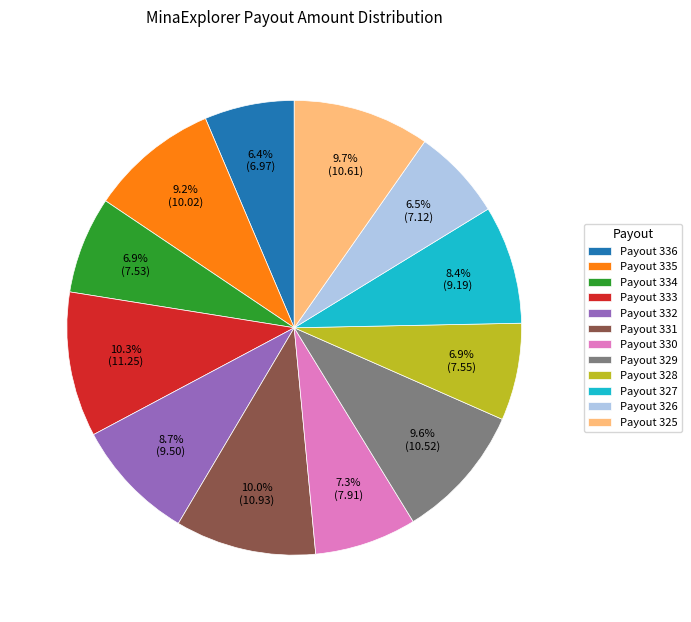

To the nearest percent, what is the combined percentage of Payout 328 and Payout 331?

17%